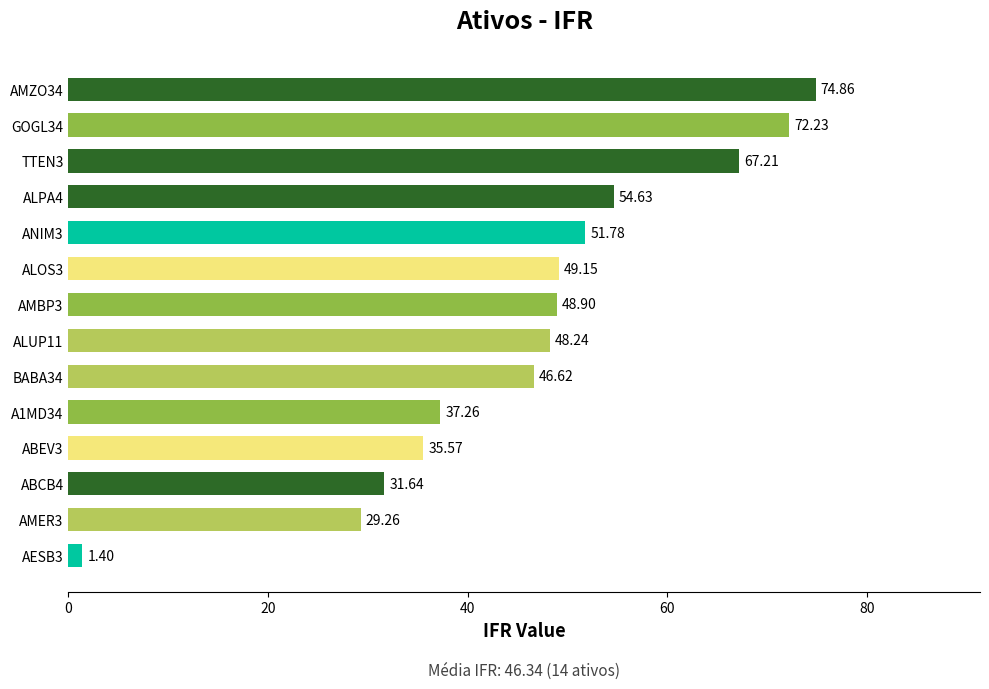

List the labels in order of value, smallest first.

AESB3, AMER3, ABCB4, ABEV3, A1MD34, BABA34, ALUP11, AMBP3, ALOS3, ANIM3, ALPA4, TTEN3, GOGL34, AMZO34